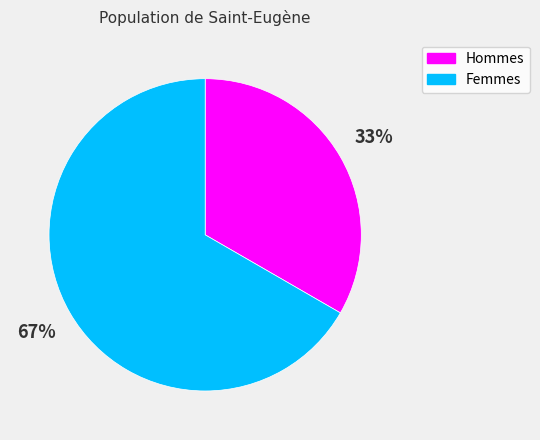

How many segments does this pie chart have?

2